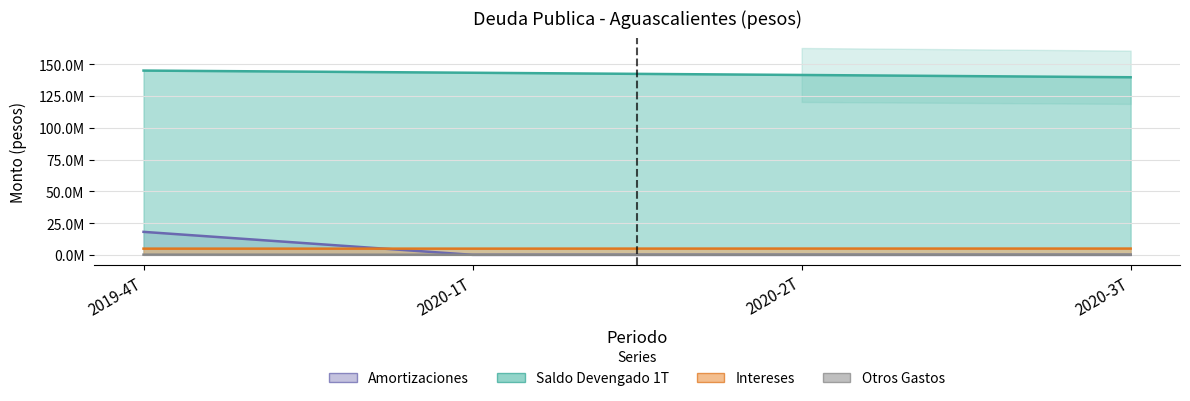

What is the maximum value shown in the chart?

145051250.8